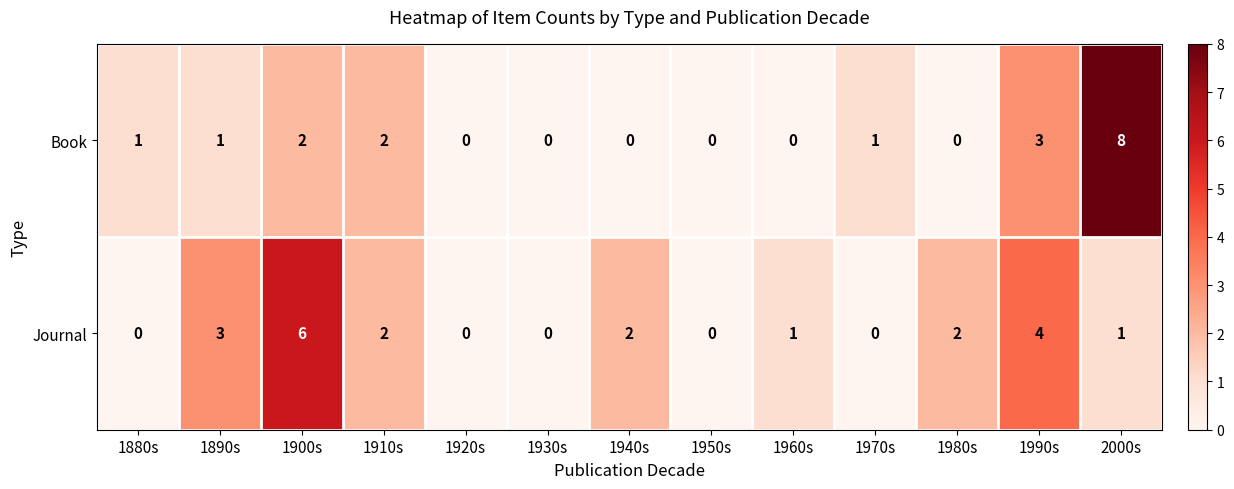

What is the greatest value displayed?

8